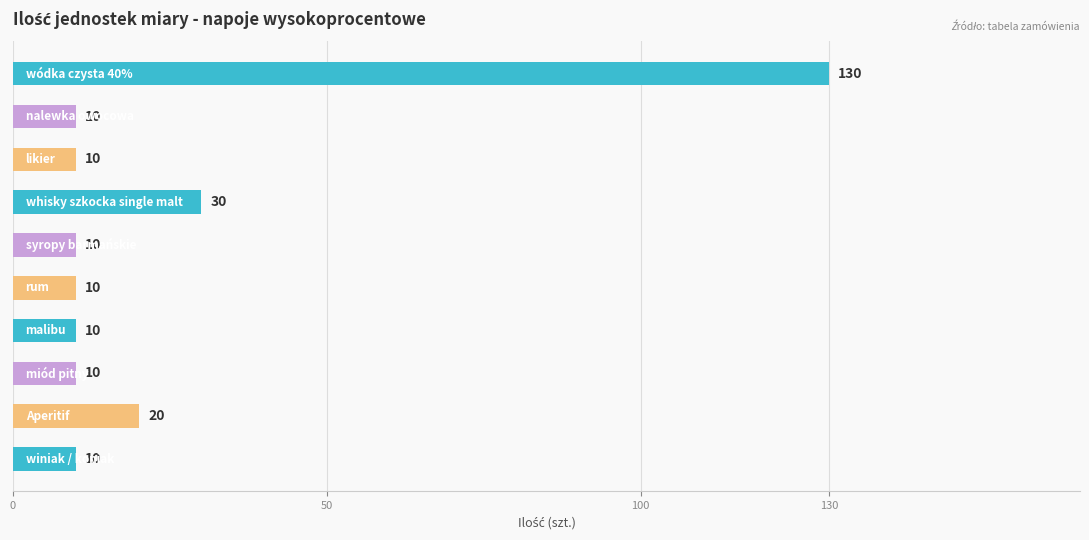

Reading top to bottom, extract all data points from this chart.

130	10	10	30	10	10	10	10	20	10